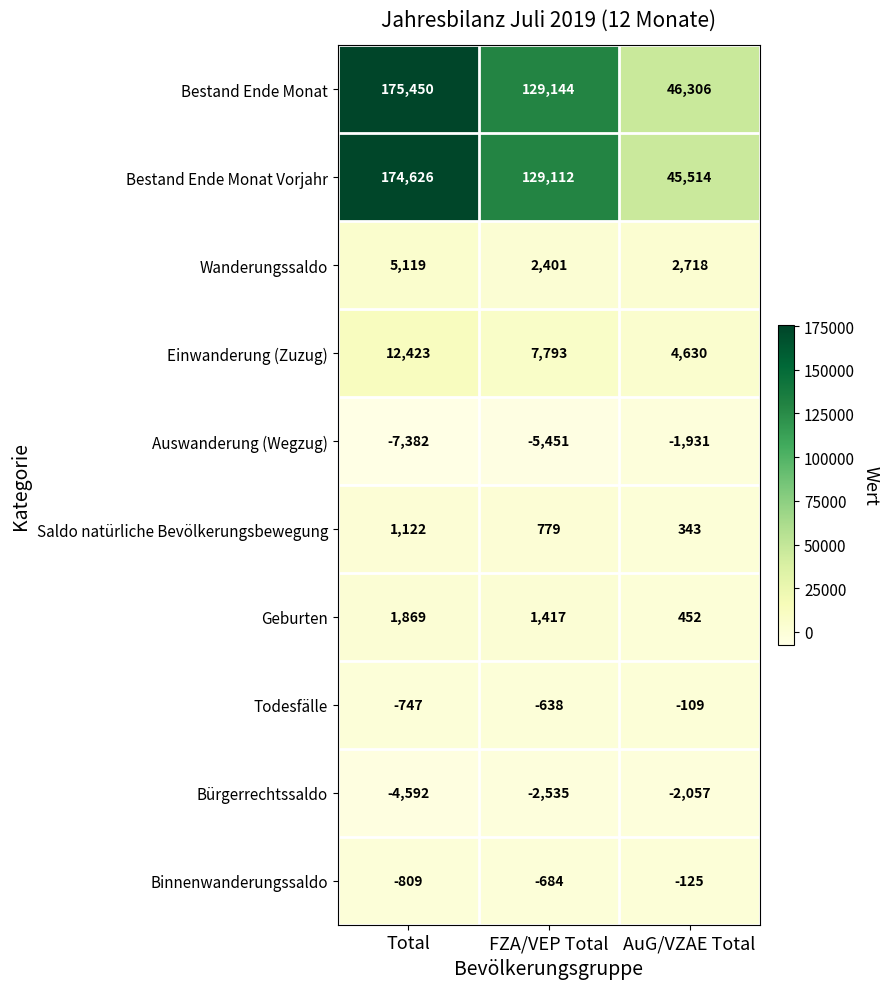

How many Todesfälle values are between -747 and -109?

3